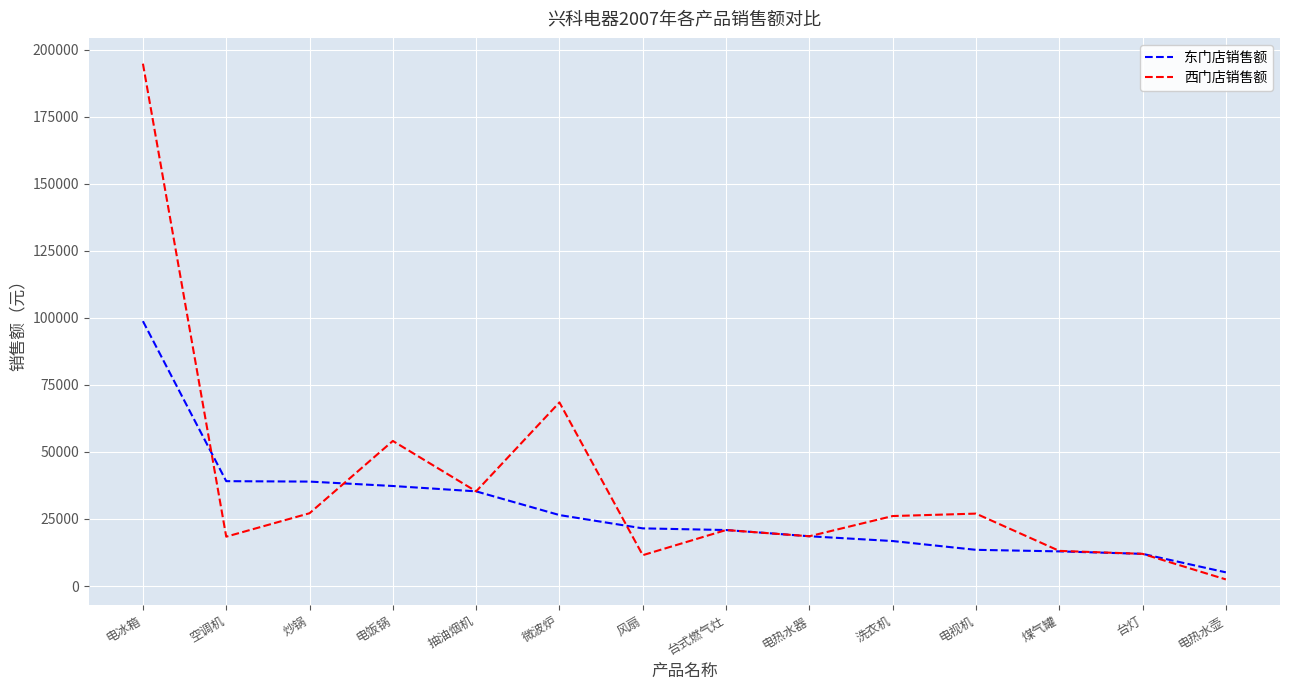

The value of 东门店销售额 at 炒锅 is 38940. True or false?

True